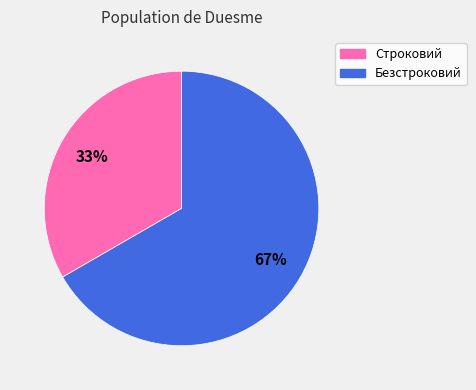

To the nearest percent, what percentage of the pie is Безстроковий?

67%